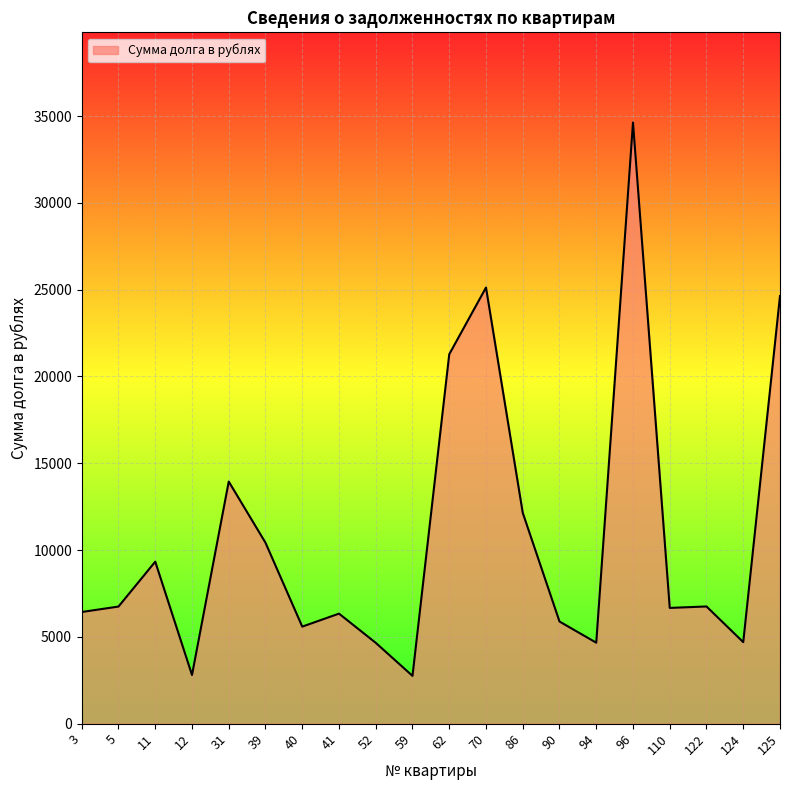

What is the smallest value displayed?

2753.7